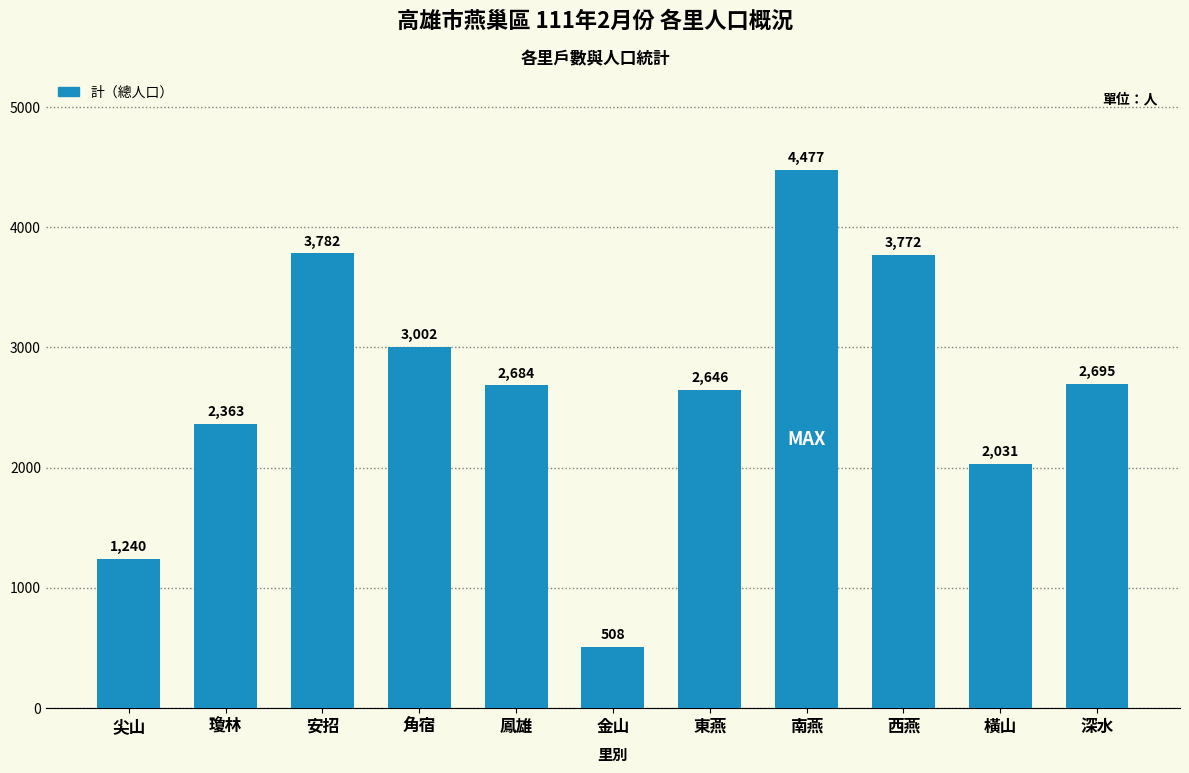

Are the bars grouped side by side (vs. stacked)?

No